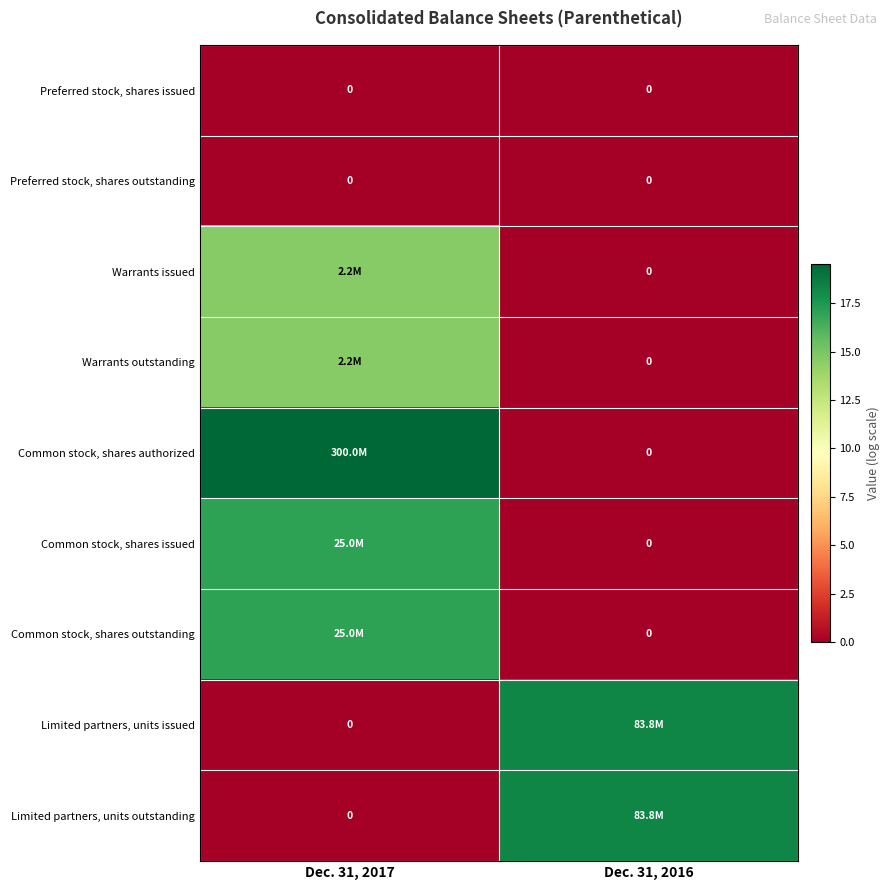

What is the difference between the highest and lowest values at Dec. 31, 2016?

18.2